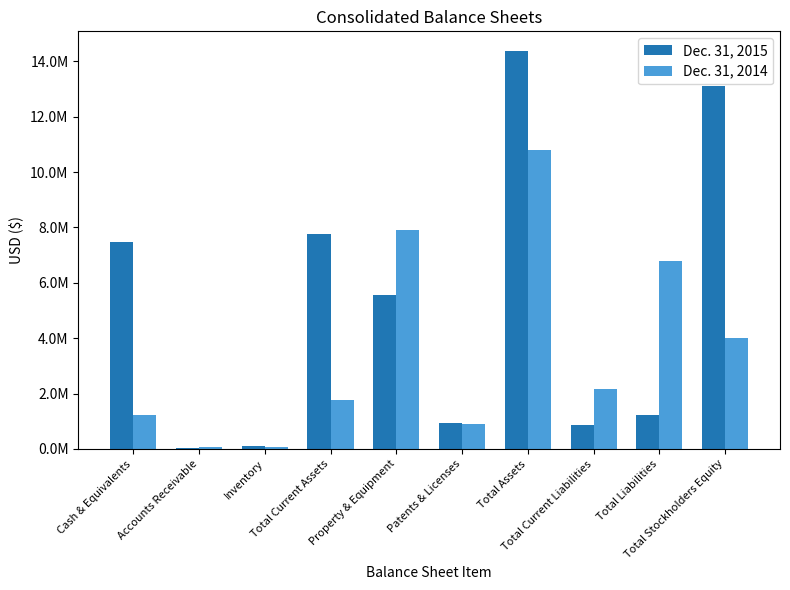

Which series has the largest total across all categories?

Dec. 31, 2015